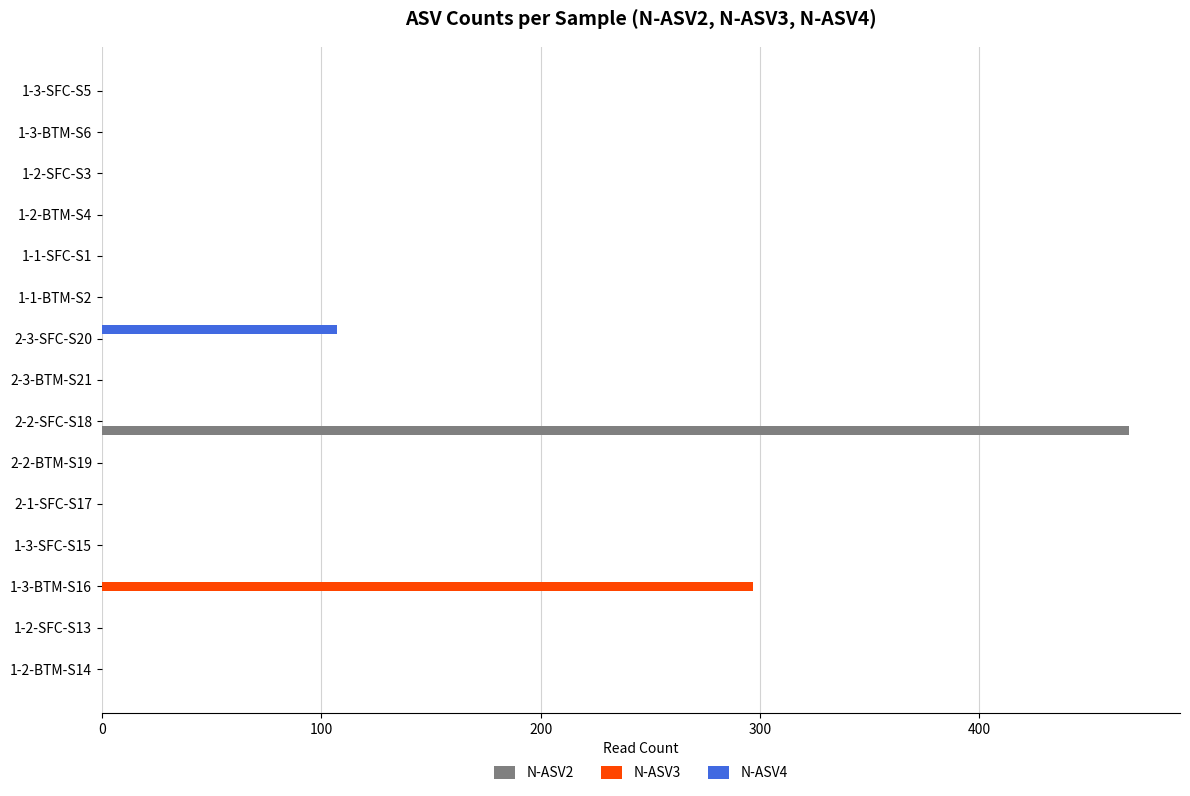

At which category does the chart reach its peak across all series?

2-2-SFC-S18